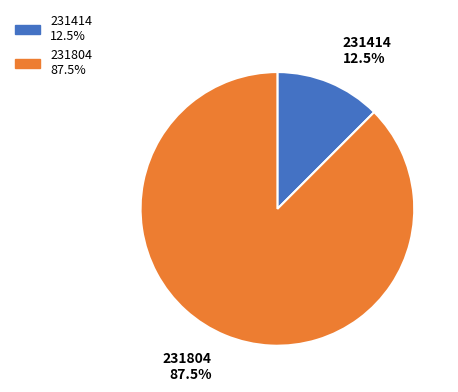

Which category has the smallest portion of the pie?

231414